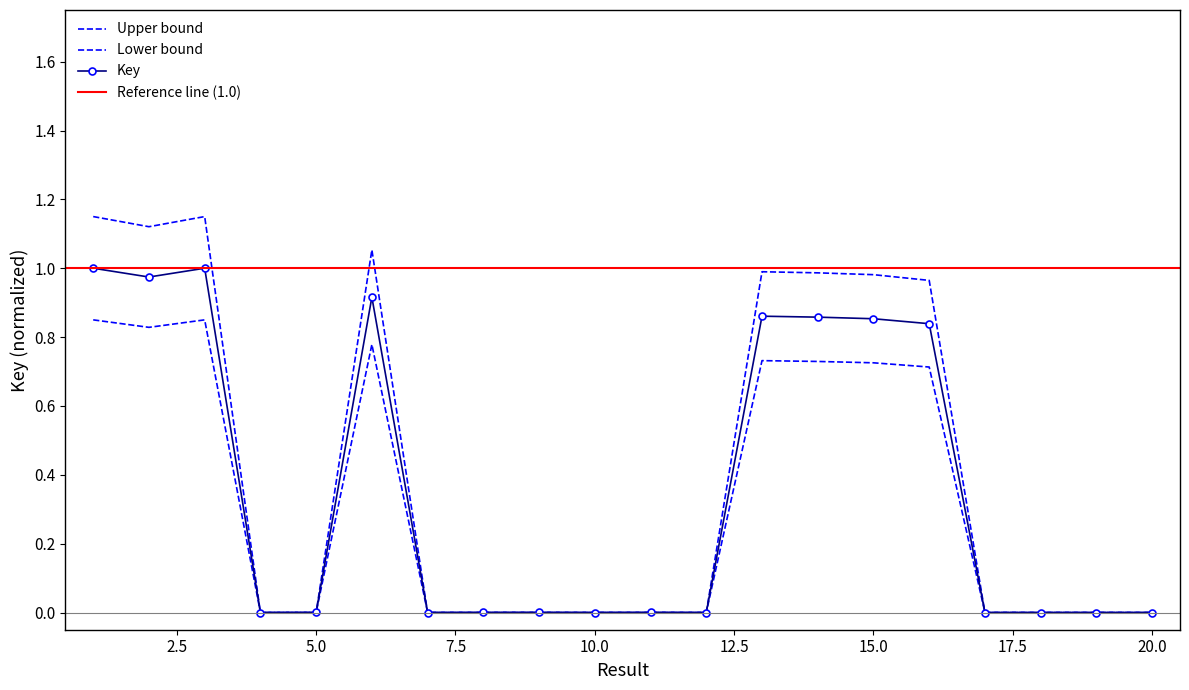

List the labels in order of value, smallest first.

20, 4, 10, 7, 19, 18, 12, 17, 8, 9, 11, 5, 16, 15, 14, 13, 6, 2, 3, 1